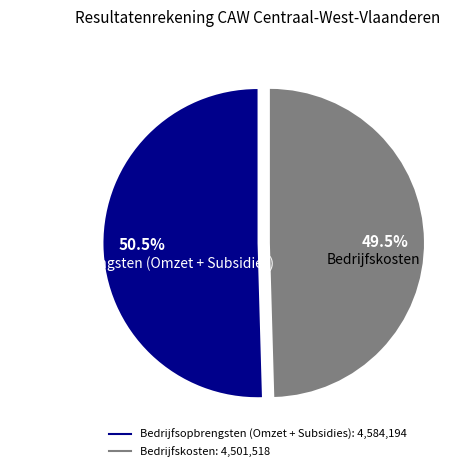

To the nearest percent, what is the average slice percentage?

50%